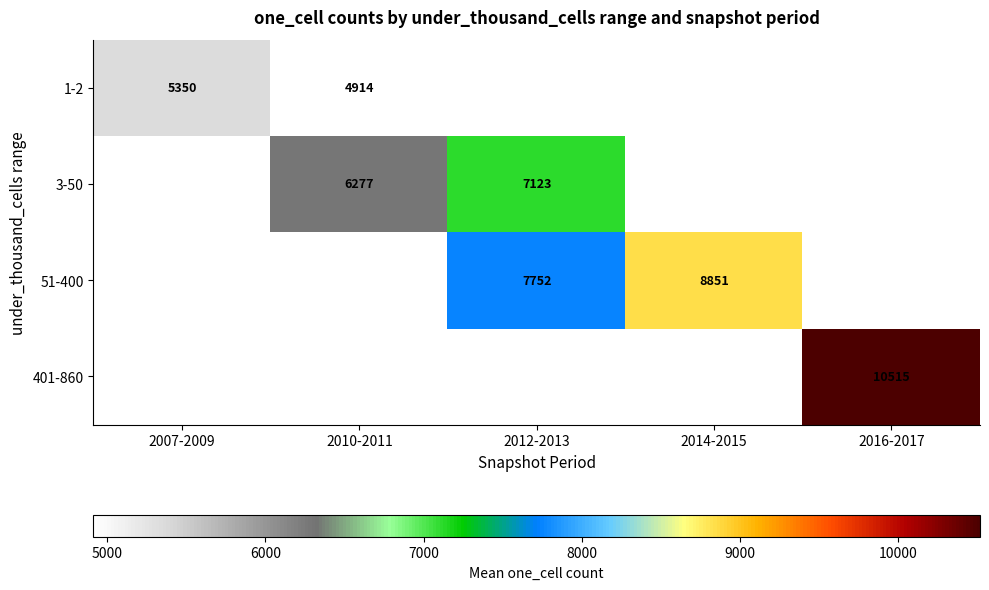

Is the value of 1-2 at 2007-2009 greater than the value of 3-50 at 2010-2011?

No